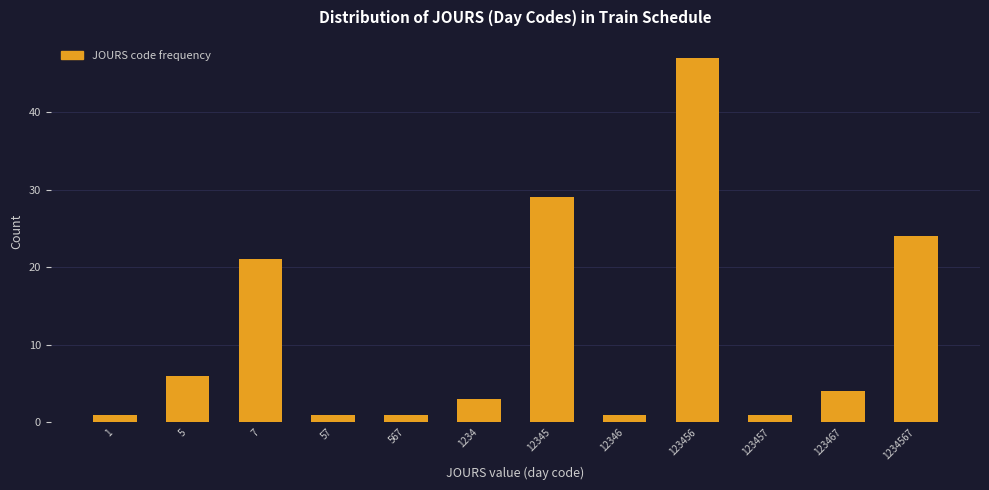

Reading right to left, list all the values displayed in this chart.

1234567=24	123467=4	123457=1	123456=47	12346=1	12345=29	1234=3	567=1	57=1	7=21	5=6	1=1